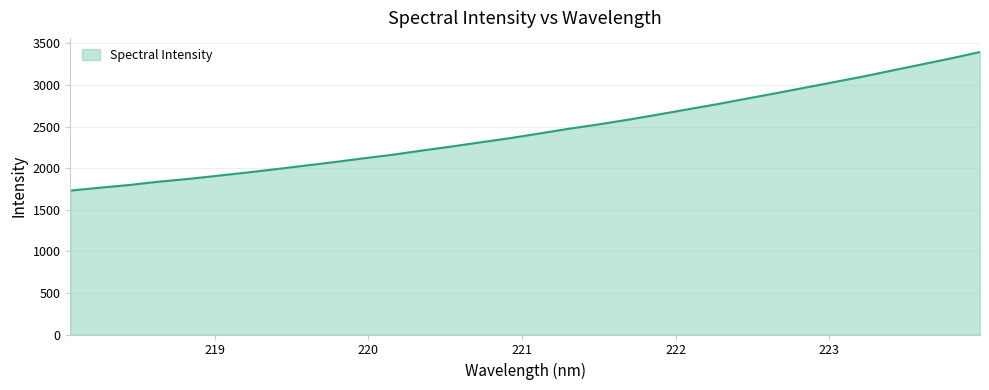

What is the minimum value shown in the chart?

1730.1